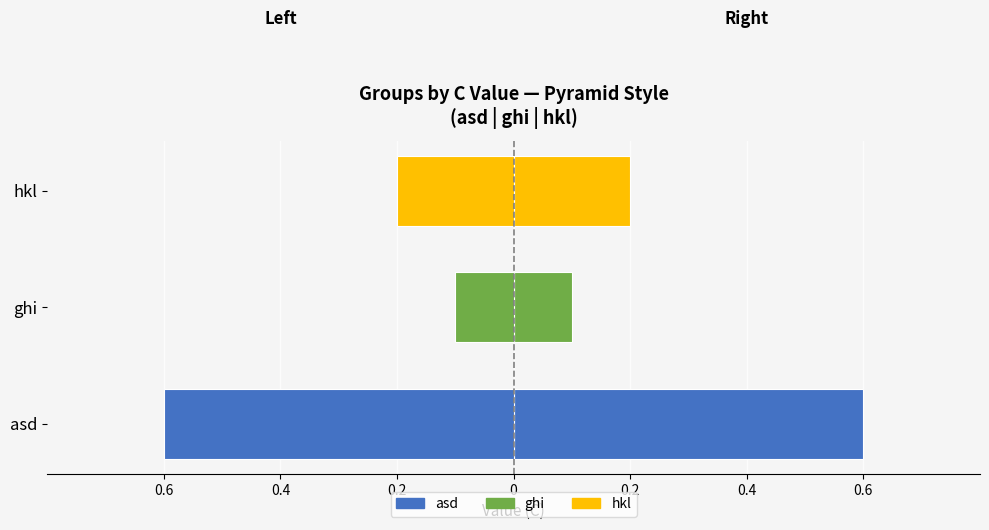

How many bars are there in total?

6